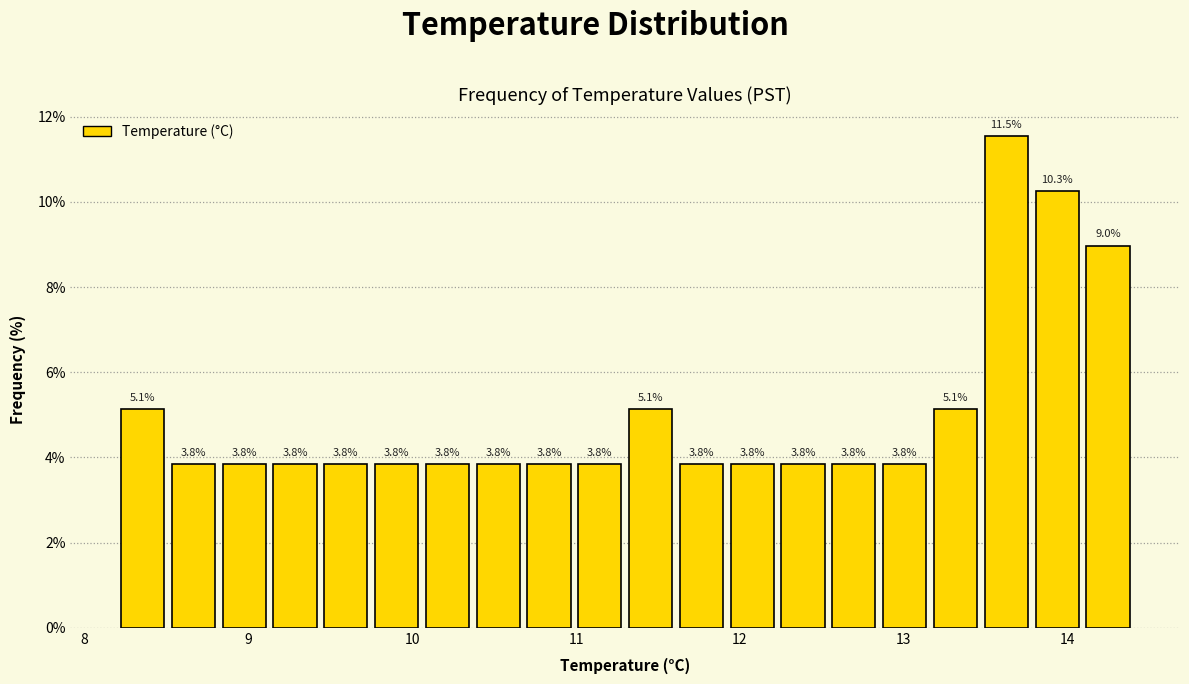

Read against the x-axis, roughly where is the centre of the tallest bar?

13.6